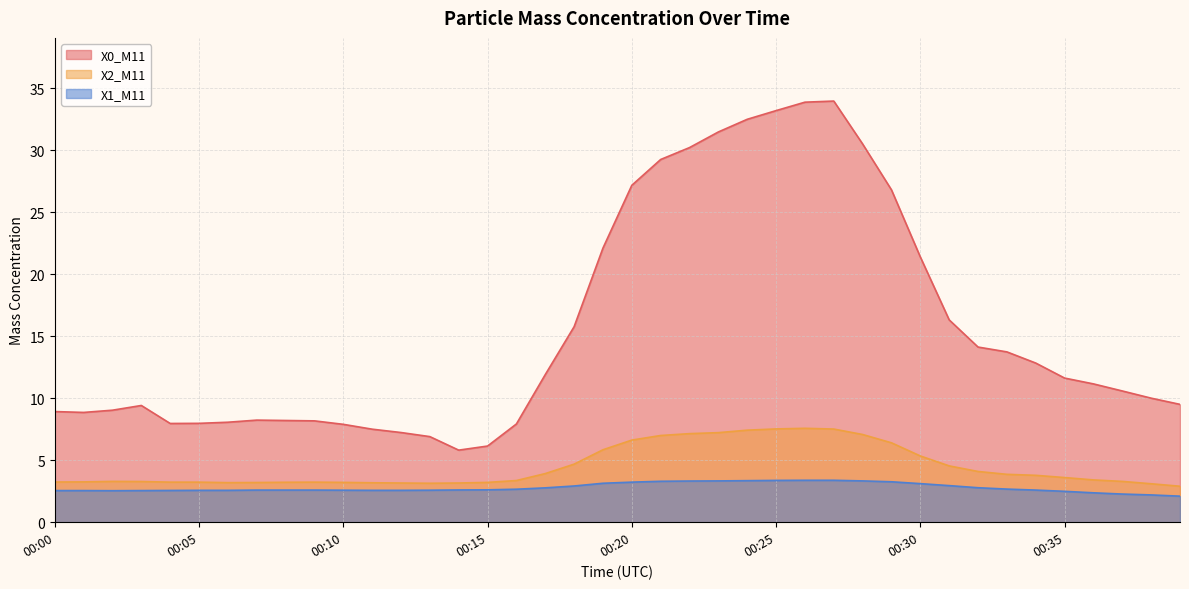

Which category has the lowest value across all series?

00:39